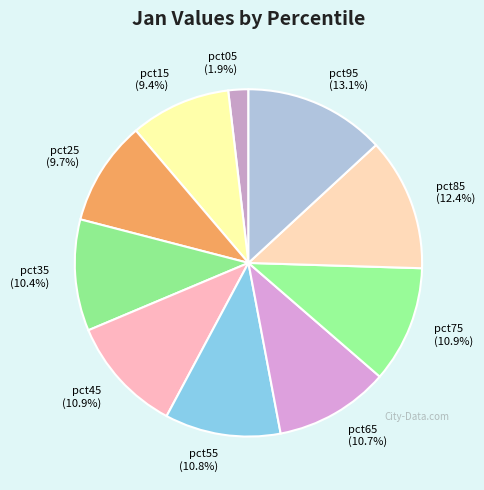

What is the smallest slice in the pie chart?

pct05